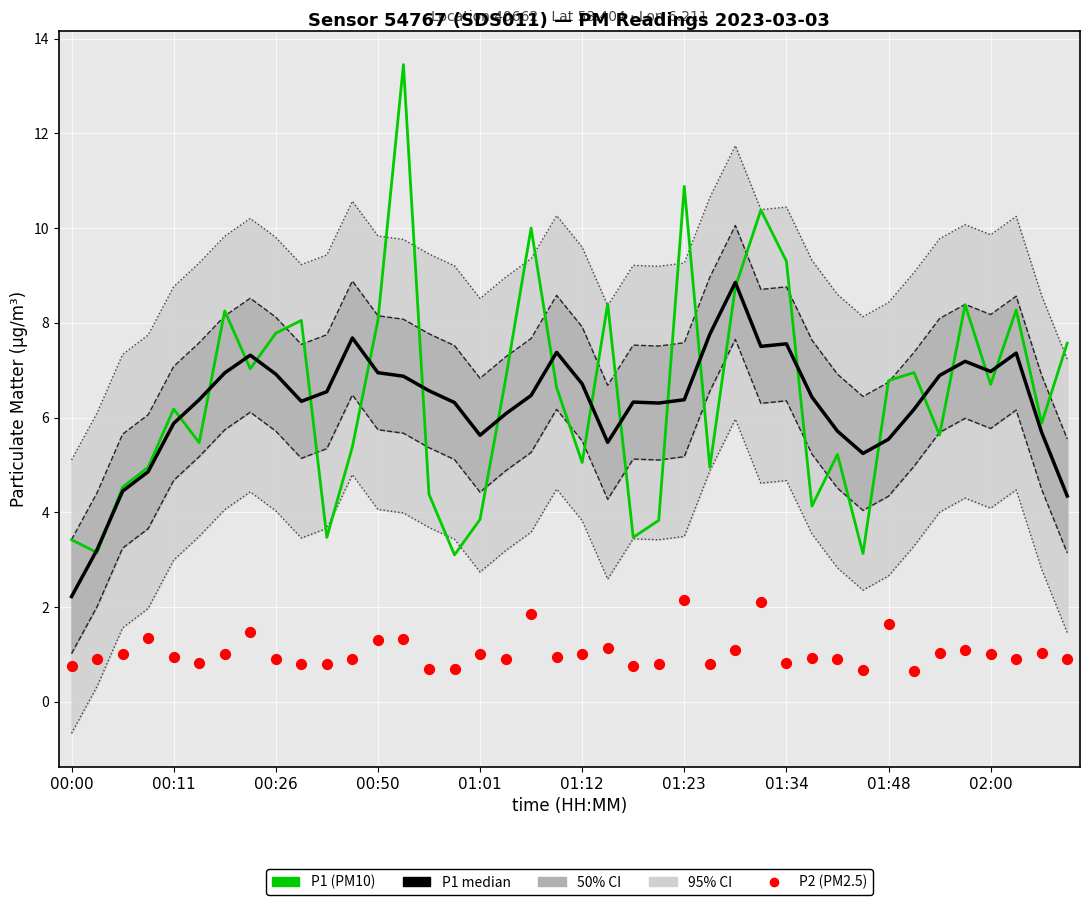

Which series reaches the maximum Y coordinate?

P1 (PM10)